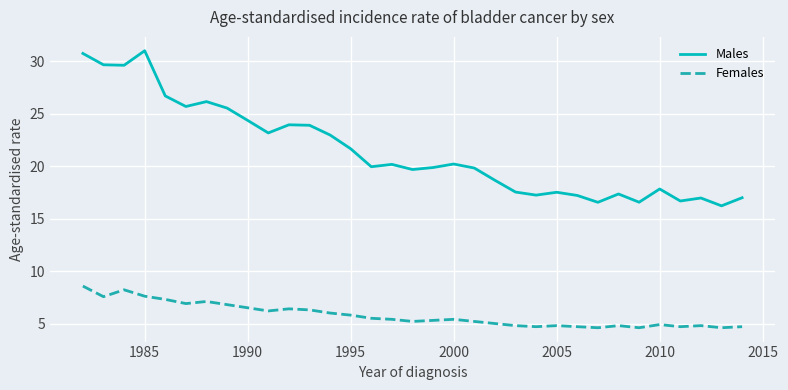

What is the difference between the maximum and second lowest values in the Females series?

4.0